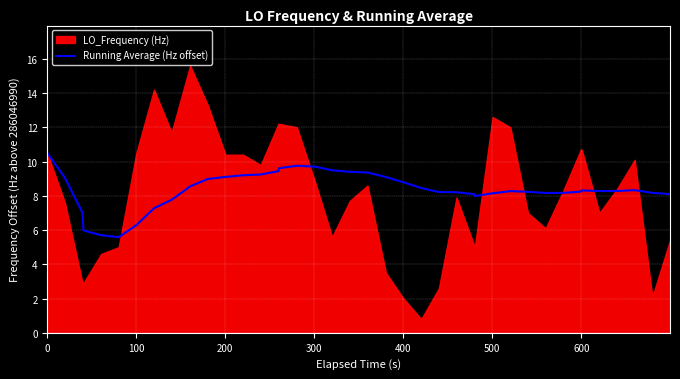

How many lines are shown in the chart?

1